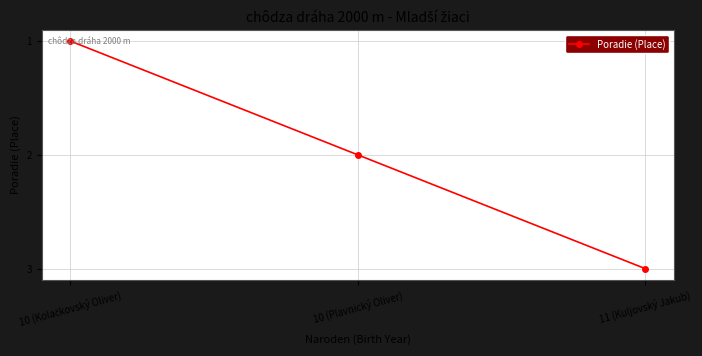

What is the difference between the maximum and minimum values?

2